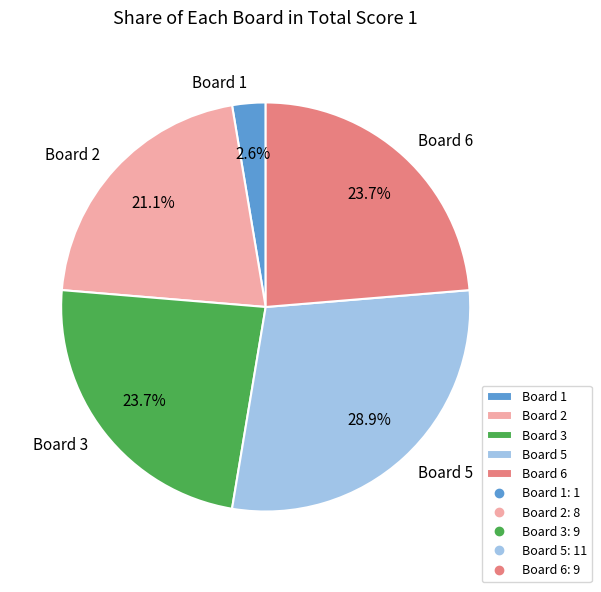

Combined, do Board 1 and Board 6 account for over 50%?

No